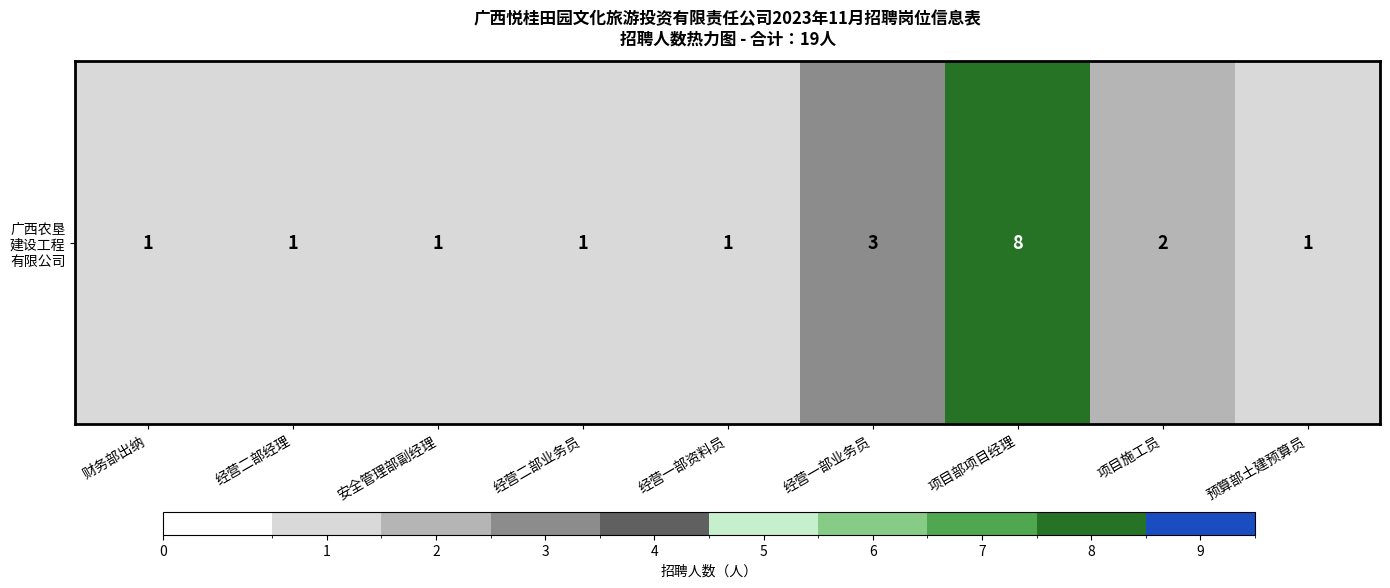

Reading right to left, transcribe all the data shown in this chart.

预算部土建预算员=1	项目施工员=2	项目部项目经理=8	经营一部业务员=3	经营一部资料员=1	经营二部业务员=1	安全管理部副经理=1	经营二部经理=1	财务部出纳=1